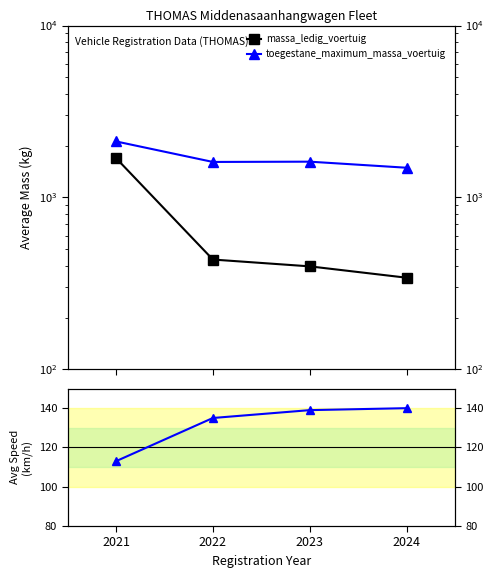

What is the difference between the maximum and minimum values in the toegestane_maximum_massa_voertuig series?

629